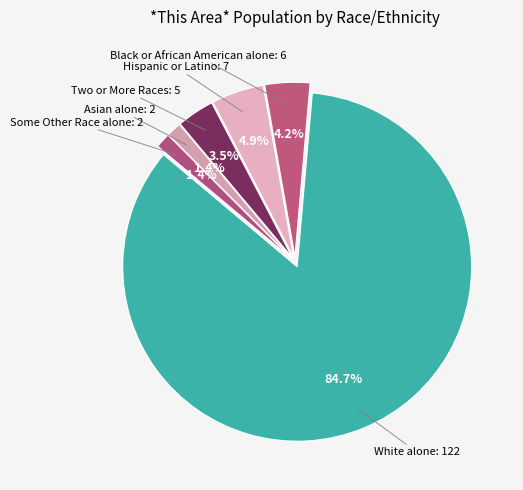

To the nearest percent, what percentage of the pie is Asian alone?

1%